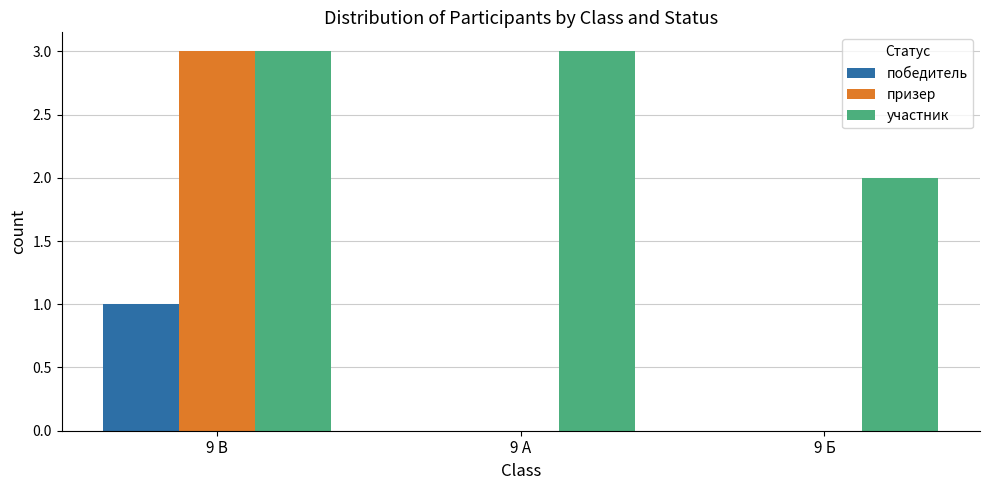

What are all the series names shown in the legend?

победитель, призер, участник